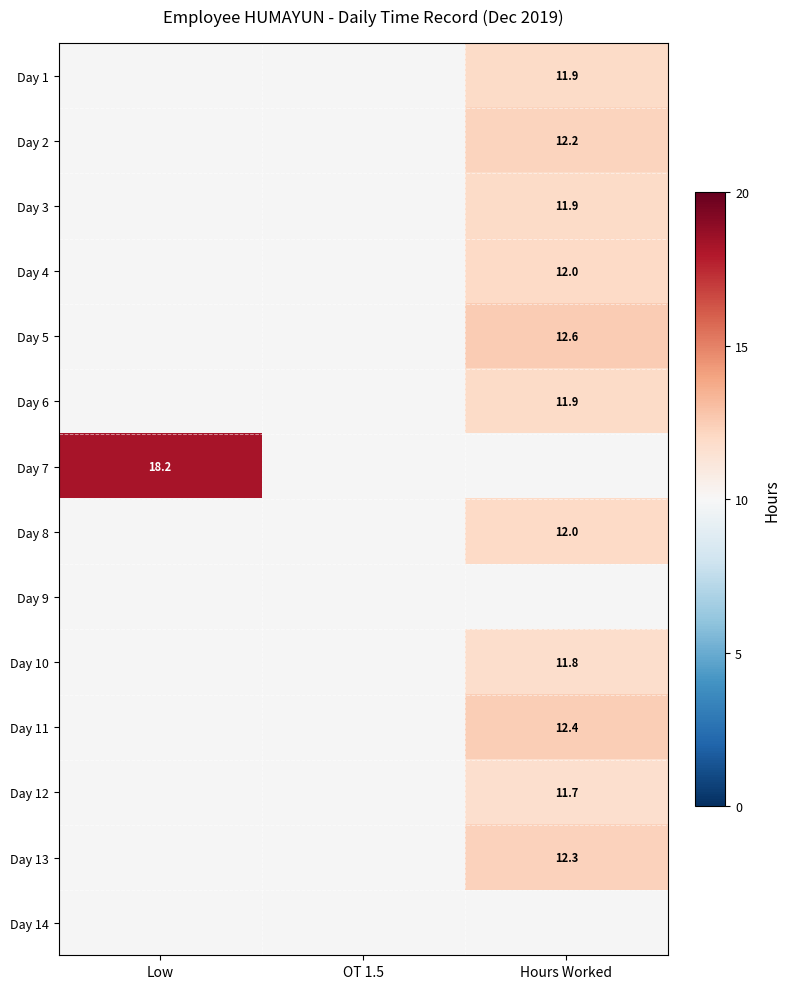

Count the number of categories in the chart.

3